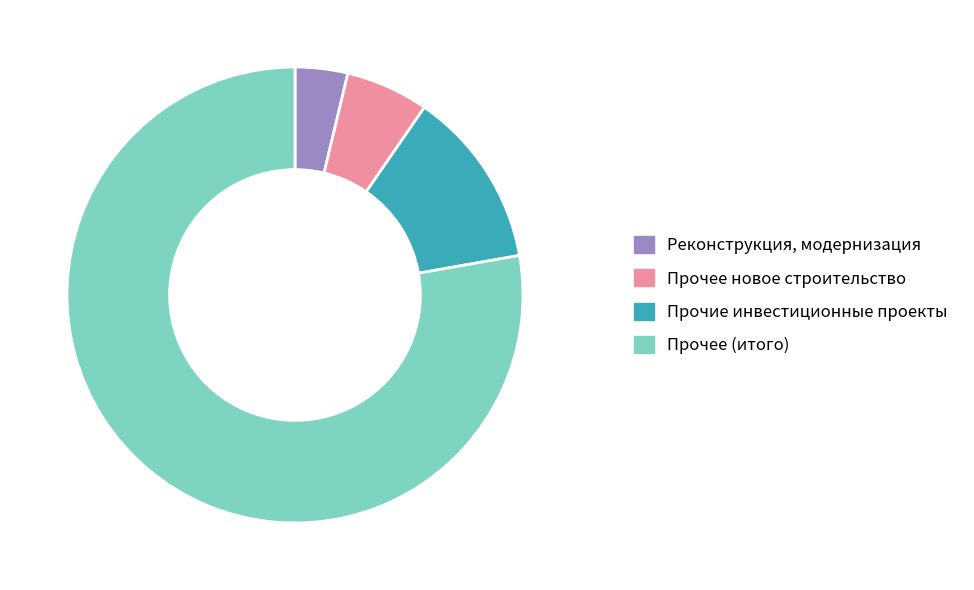

Is the sum of Прочее новое строительство and Прочее (итого) greater than half?

Yes